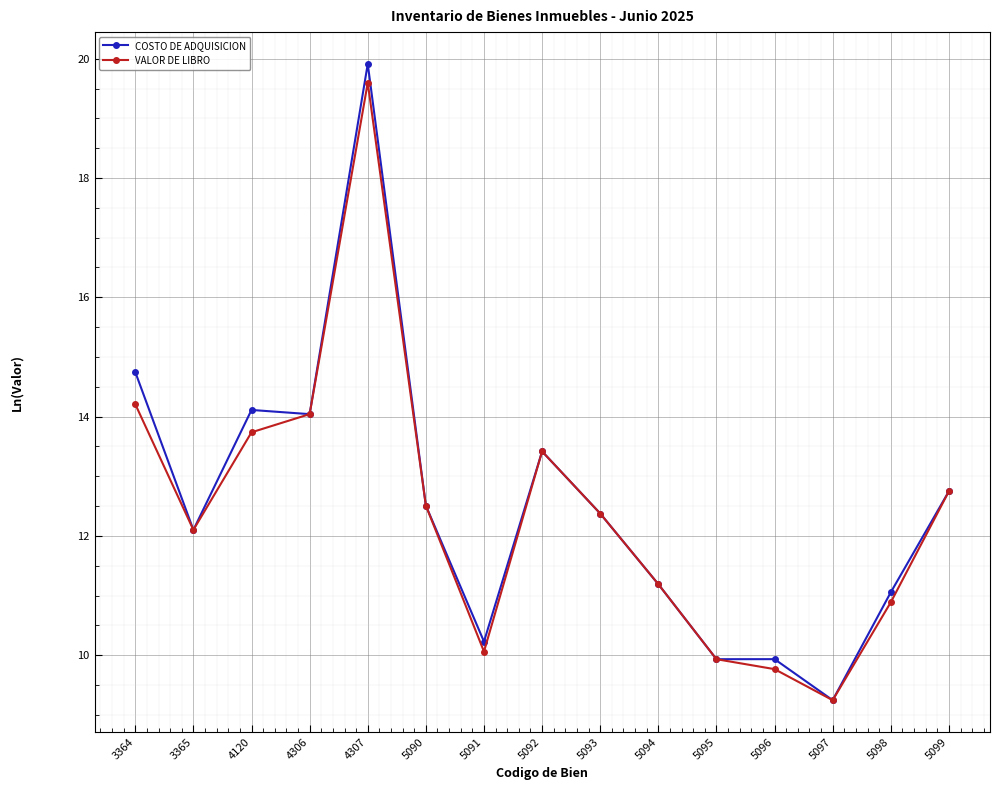

How many distinct data groups are displayed?

2